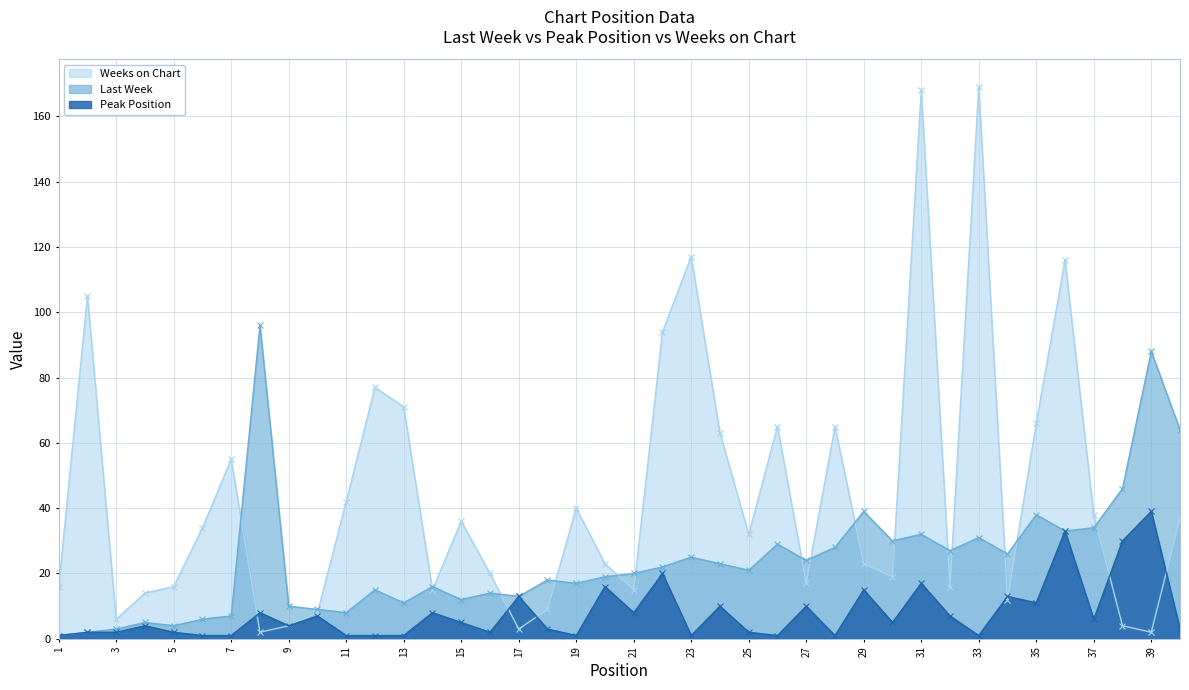

Reading left to right, list all the values displayed in this chart.

Last Week: 1	2	3	5	4	6	7	96	10	9	8	15	11	16	12	14	13	18	17	19	20	22	25	23	21	29	24	28	39	30	32	27	31	26	38	33	34	46	88	64
Peak Position: 1	2	2	4	2	1	1	8	4	7	1	1	1	8	5	2	13	3	1	16	8	20	1	10	2	1	10	1	15	5	17	7	1	13	11	33	6	30	39	3
Weeks on Chart: 16	105	6	14	16	34	55	2	4	8	42	77	71	15	36	20	3	9	40	23	15	94	117	63	32	65	17	65	23	19	168	16	169	12	66	116	38	4	2	37